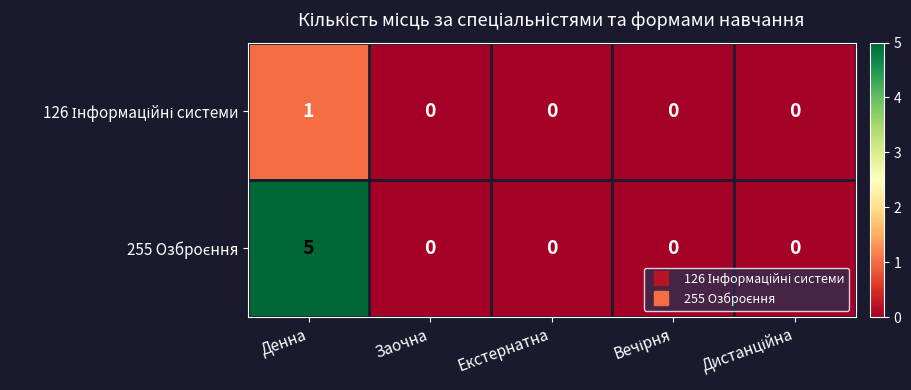

Which category has the highest value across all series?

Денна